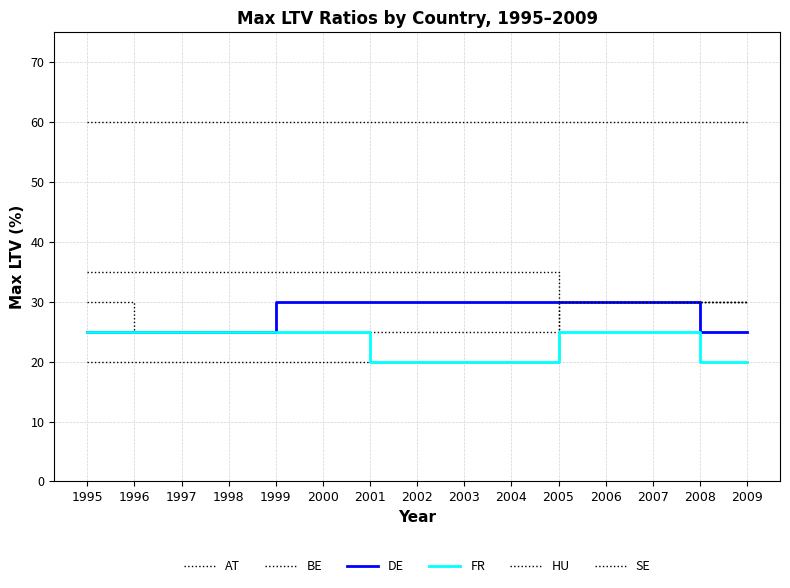

True or false: FR has a value of 25 at 1996.

True